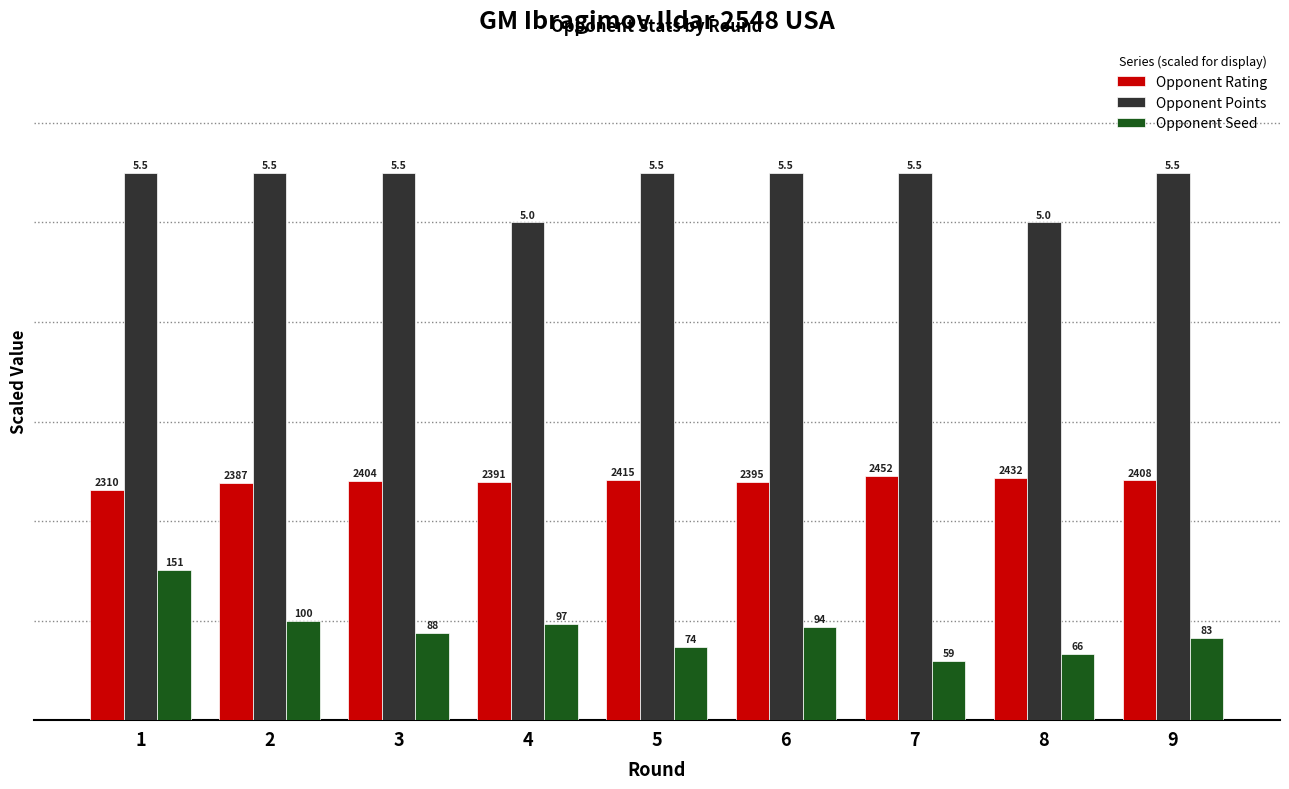

What are all the series names shown in the legend?

Opponent Rating, Opponent Points, Opponent Seed